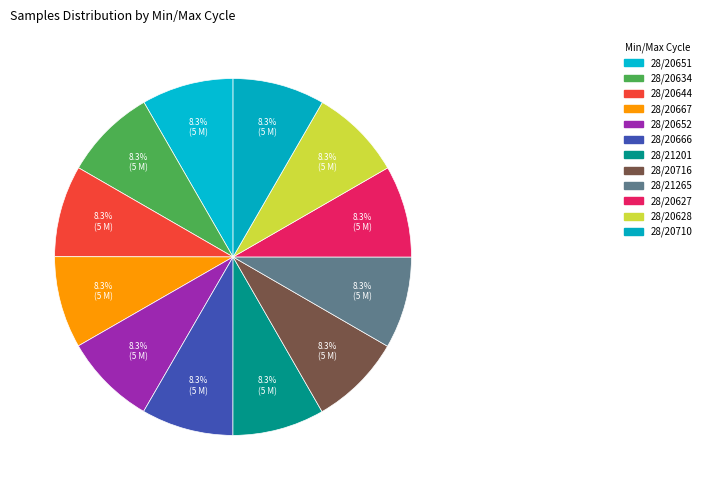

How many slices are in this pie chart?

12